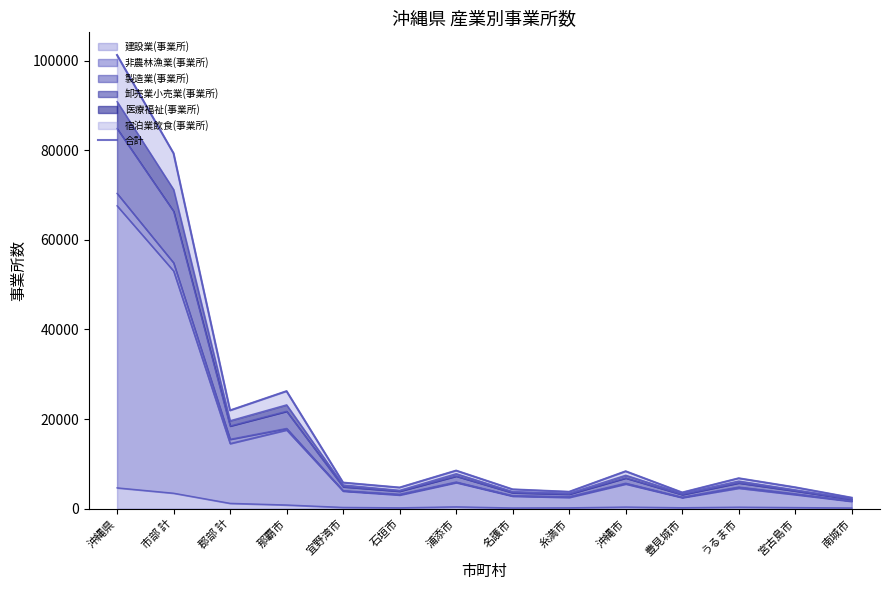

Rank the categories by value from lowest to highest.

南城市, 豊見城市, 糸満市, 名護市, 石垣市, 宮古島市, 宜野湾市, うるま市, 沖縄市, 浦添市, 郡部 計, 那覇市, 市部 計, 沖縄県